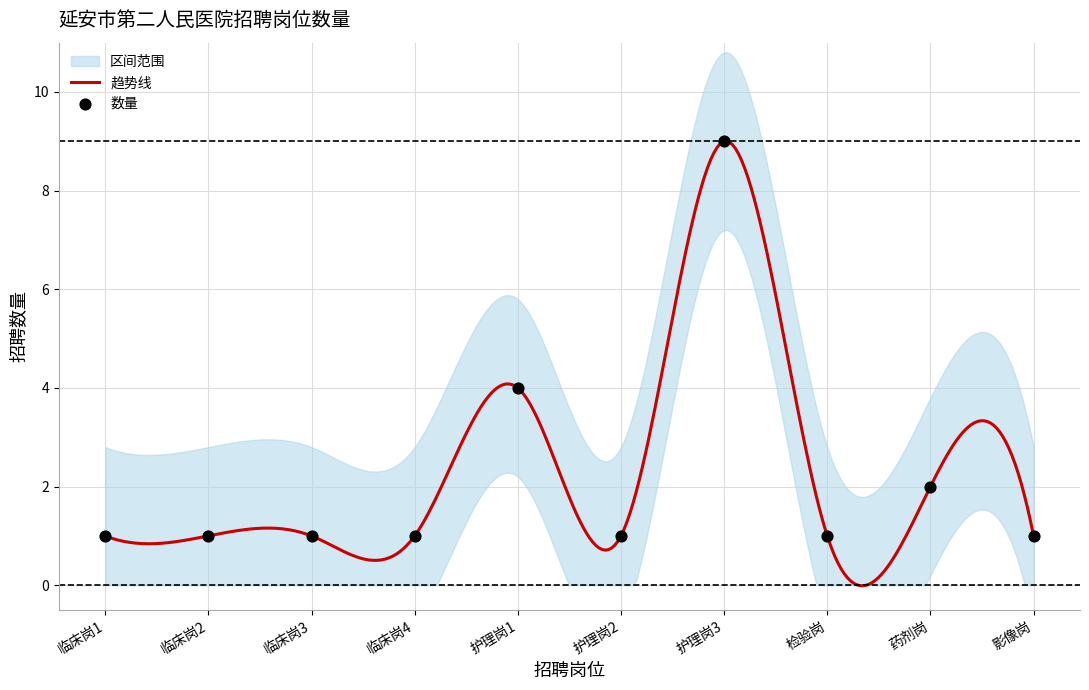

Between 检验岗 and 临床岗4, which is larger?

检验岗